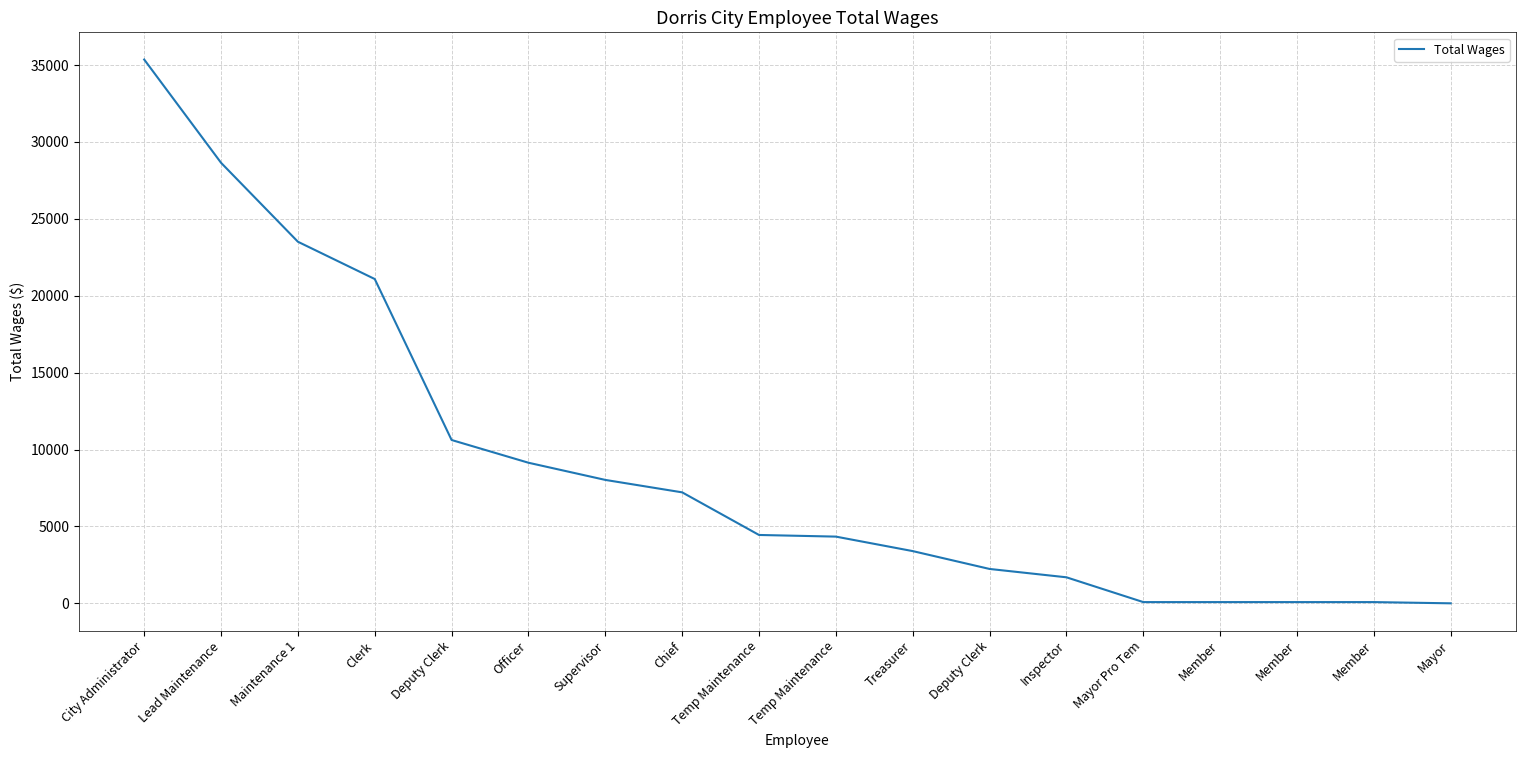

Count the number of data series in this chart.

1